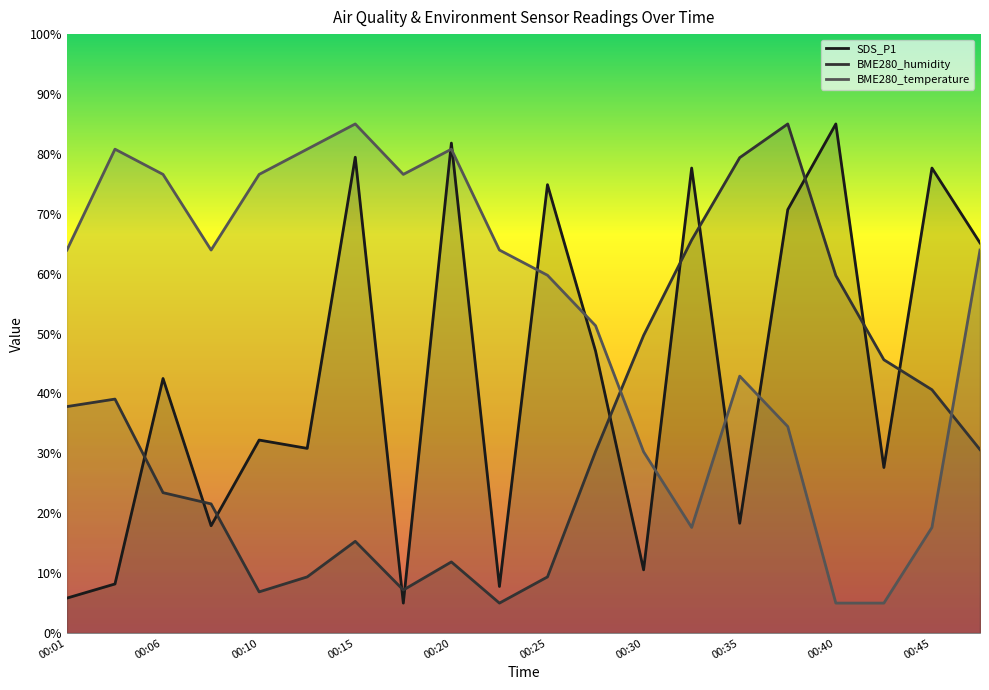

How many interior local valleys does the BME280_temperature series have?

3